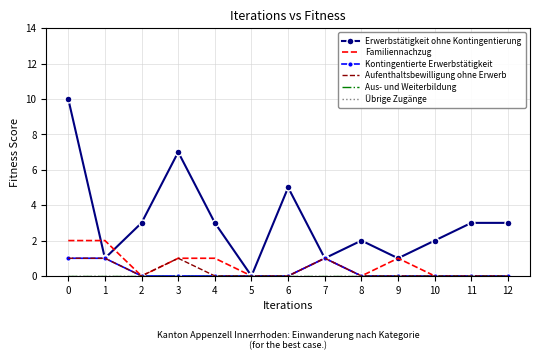

List the labels in order of Aus- und Weiterbildung value, smallest first.

0, 1, 2, 3, 4, 5, 6, 7, 8, 9, 10, 11, 12